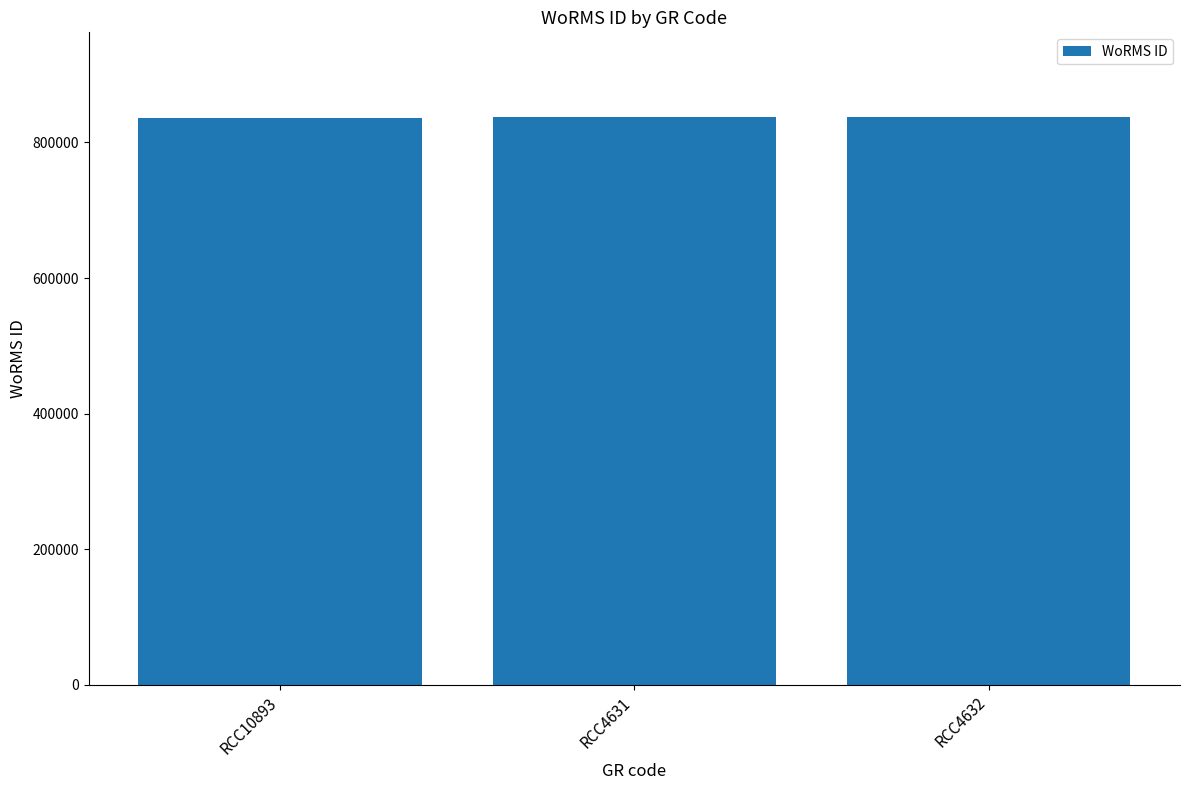

Approximately how many times larger is the value at RCC10893 compared to RCC4632?

1.0